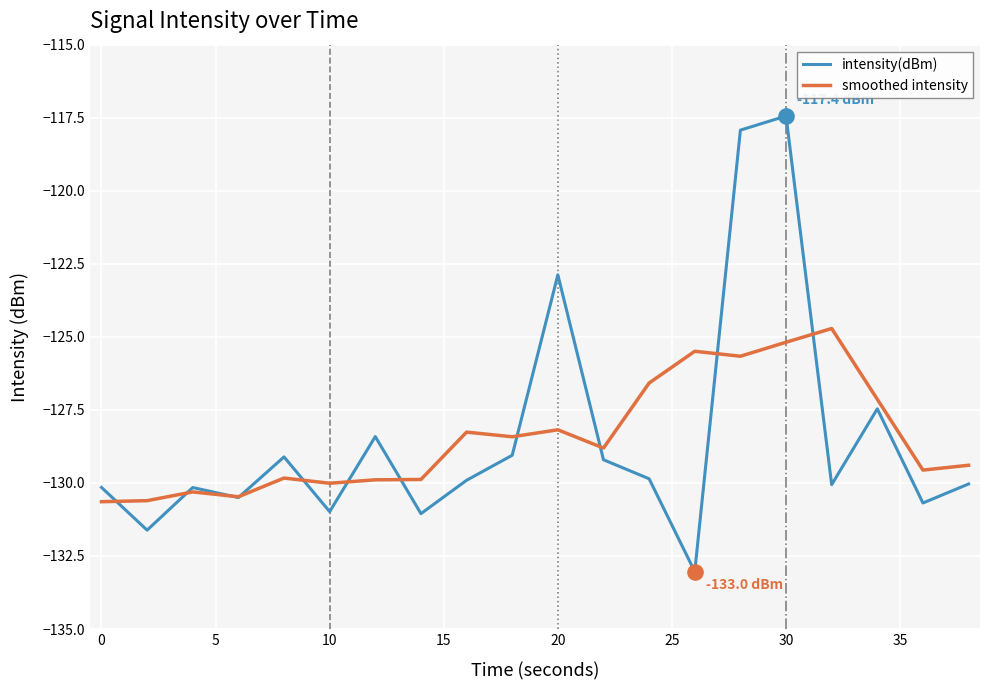

At how many categories does at least one series exceed -123?

3